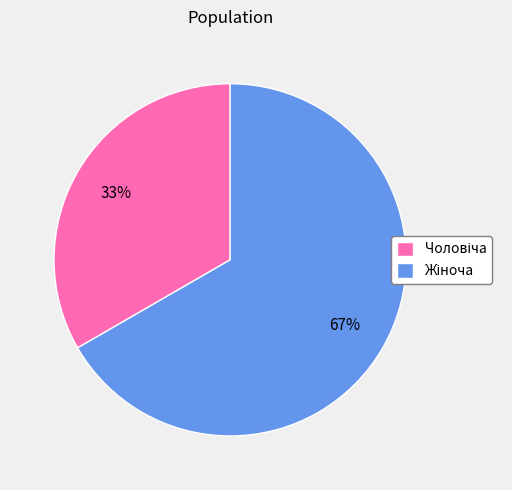

How many slices are in this pie chart?

2